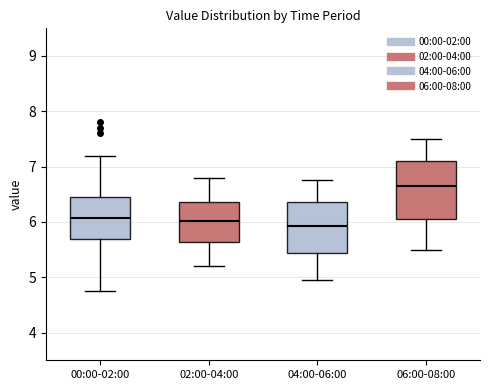

Reading left to right, transcribe this box plot: for each box, give where its median line is, the range the box spans, and where its two whiskers end, as read against the y-axis. The values are not printed on the chart, so give them approximately, as read against the axis.

00:00-02:00: median 6.1, box 5.7 to 6.5, whiskers 4.8 to 7.2
02:00-04:00: median 6.0, box 5.6 to 6.4, whiskers 5.2 to 6.8
04:00-06:00: median 5.9, box 5.4 to 6.4, whiskers 5.0 to 6.8
06:00-08:00: median 6.7, box 6.1 to 7.1, whiskers 5.5 to 7.5